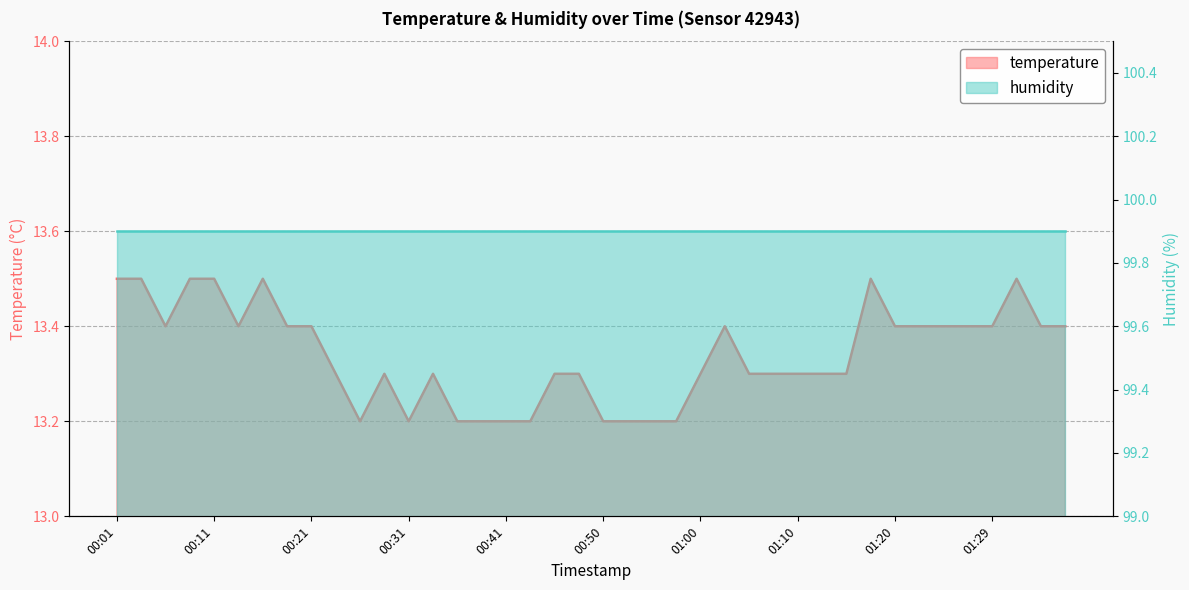

How many categories are shown in the chart?

40